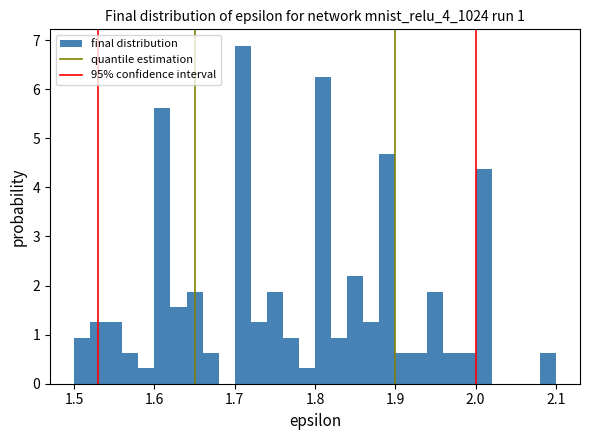

Around what value on the x-axis is the tallest bar? Give the approximate position of its centre, as read against the axis.

1.71